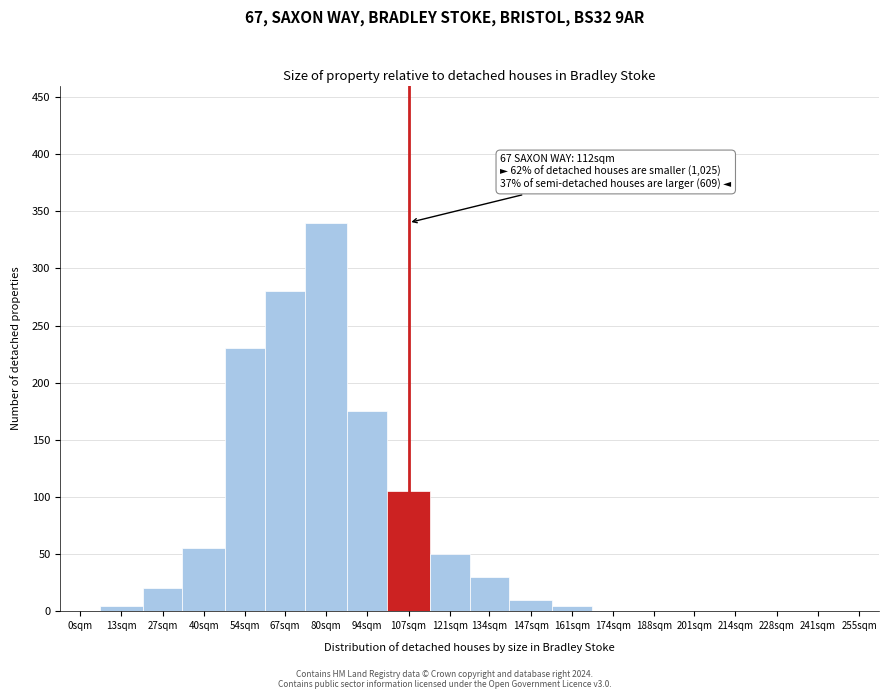

Reading right to left, what are all the values shown in this chart?

255sqm=0	241sqm=0	228sqm=0	214sqm=0	201sqm=0	188sqm=0	174sqm=0	161sqm=5	147sqm=10	134sqm=30	121sqm=50	107sqm=105	94sqm=175	80sqm=340	67sqm=280	54sqm=230	40sqm=55	27sqm=20	13sqm=5	0sqm=0